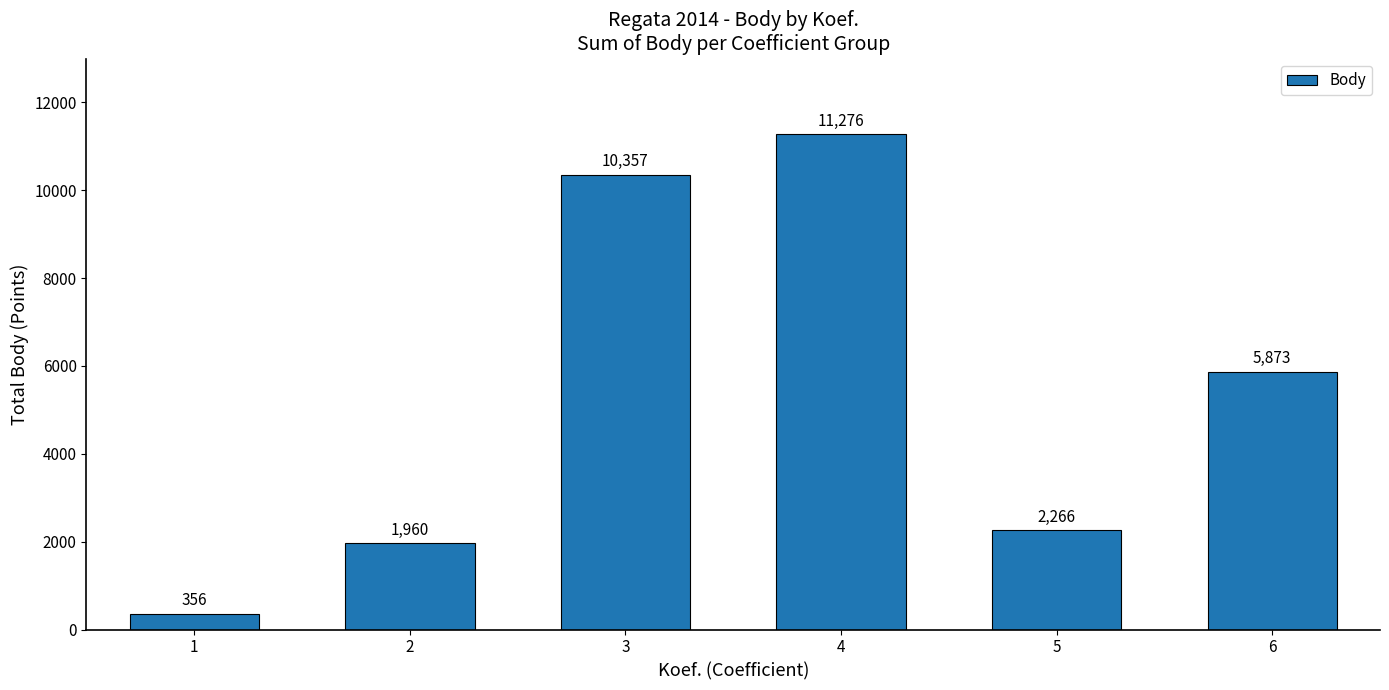

What is the maximum value shown in the chart?

11276